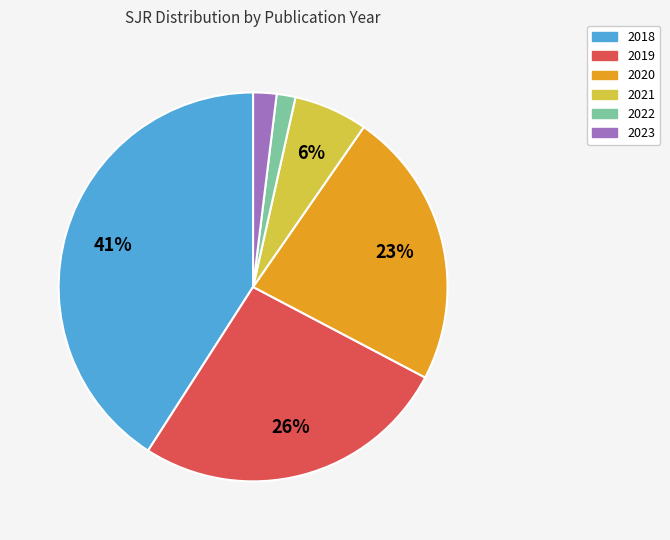

Does any single category account for the majority?

No